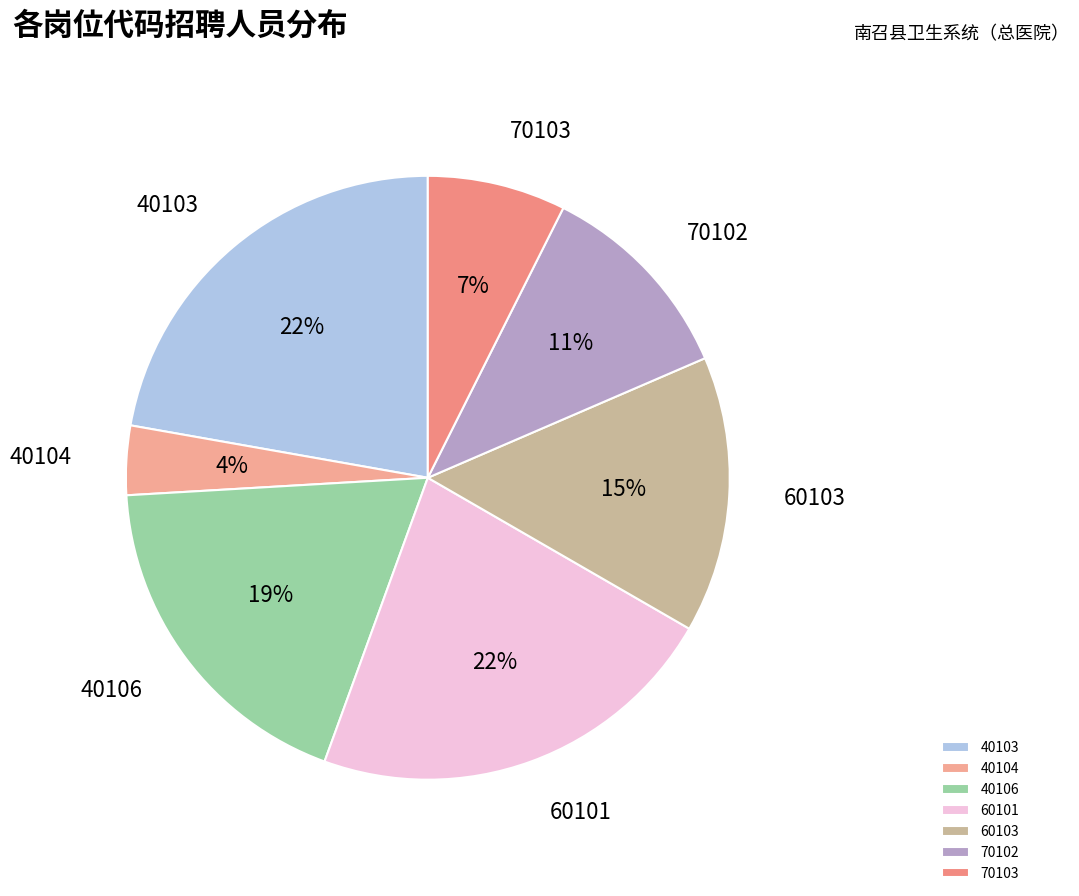

What percentage is the 60101 slice, to the nearest percent?

22%